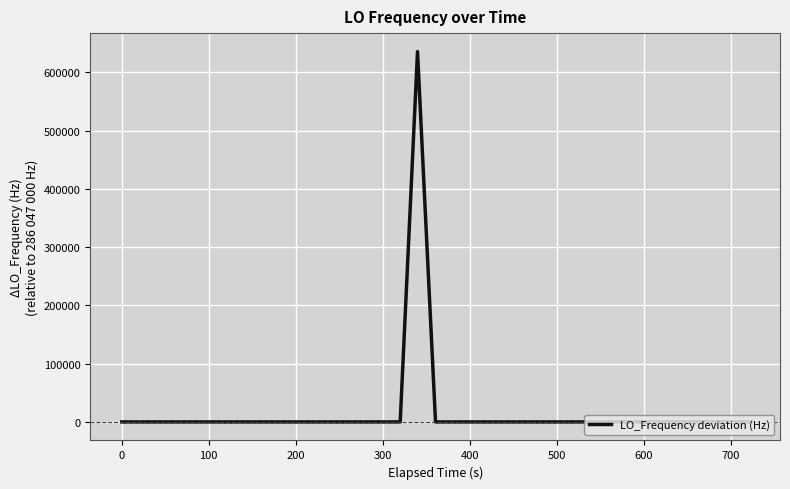

What is the difference between the maximum and minimum values?

635707.6